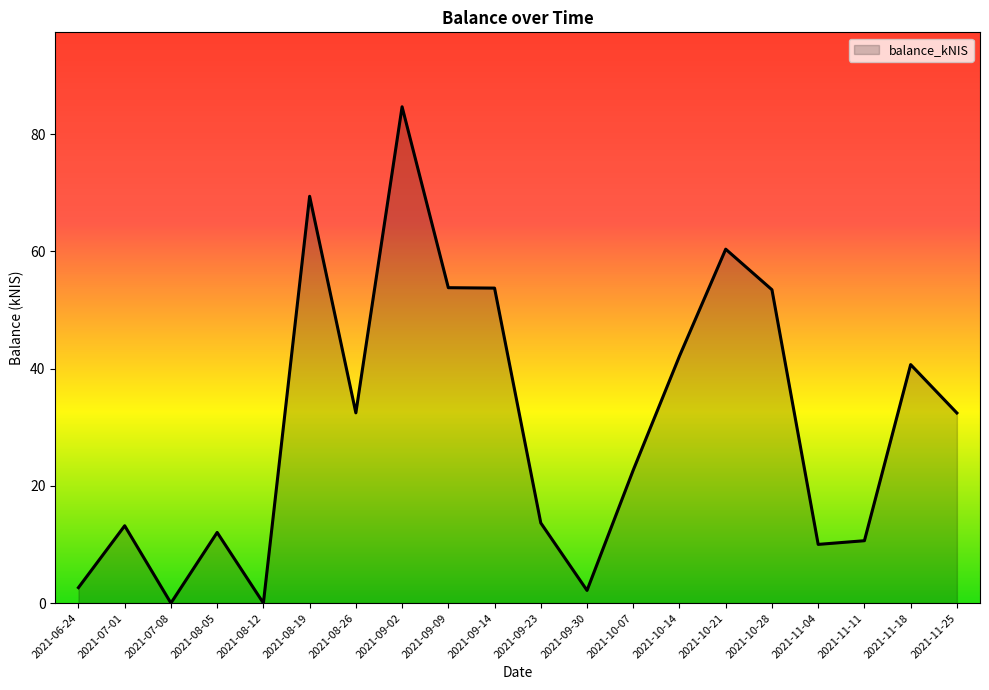

Which category has the highest value across all series?

2021-09-02